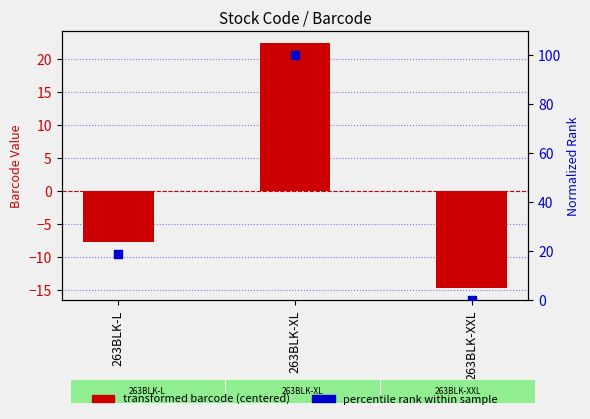

Is the value of transformed barcode (centered) at 263BLK-XL greater than the value of percentile rank within sample at 263BLK-XL?

No